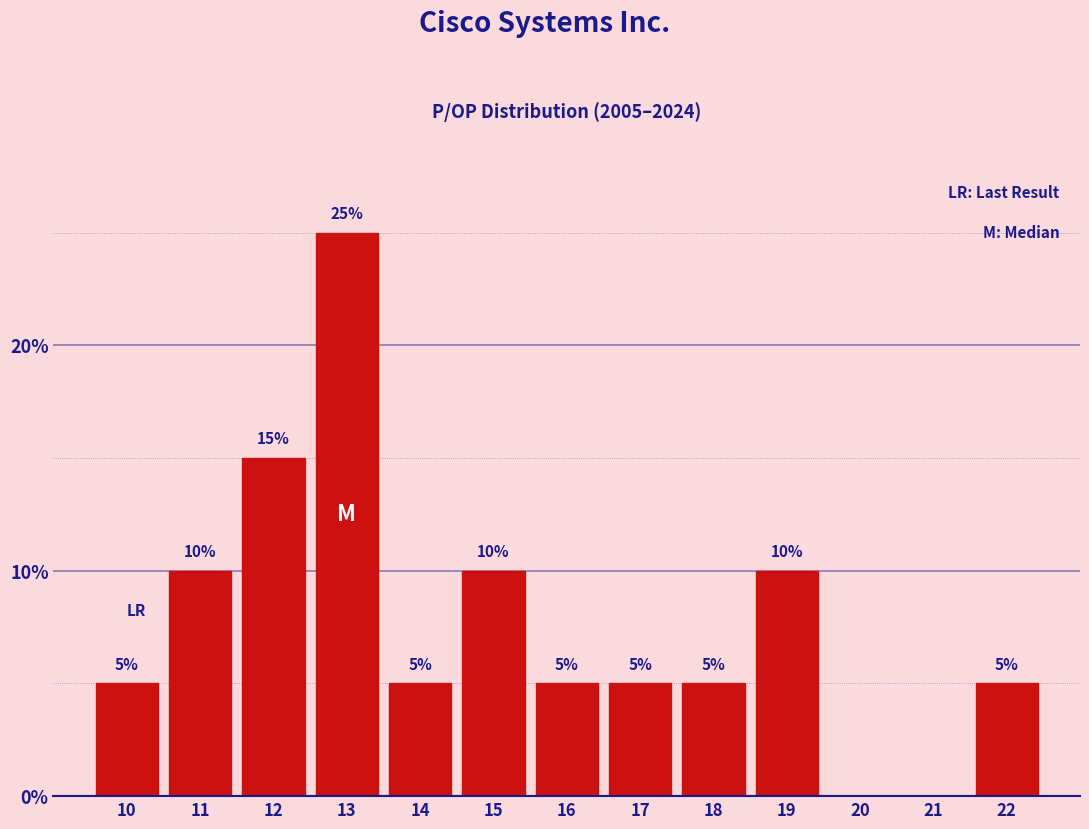

Reading left to right, what are all the values shown in this chart?

10=5	11=10	12=15	13=25	14=5	15=10	16=5	17=5	18=5	19=10	20=0	21=0	22=5